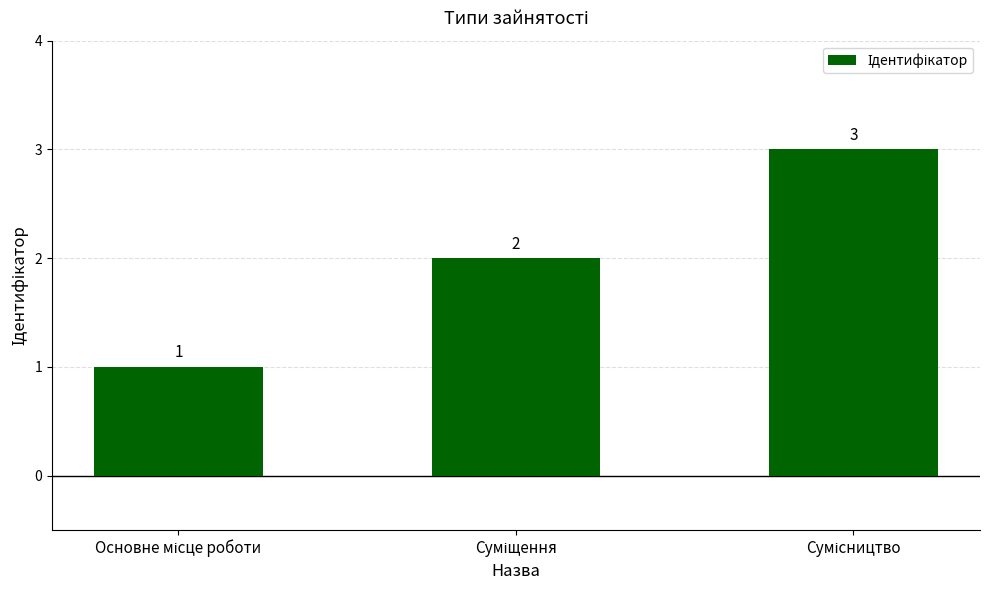

How many values are between 1 and 3?

3